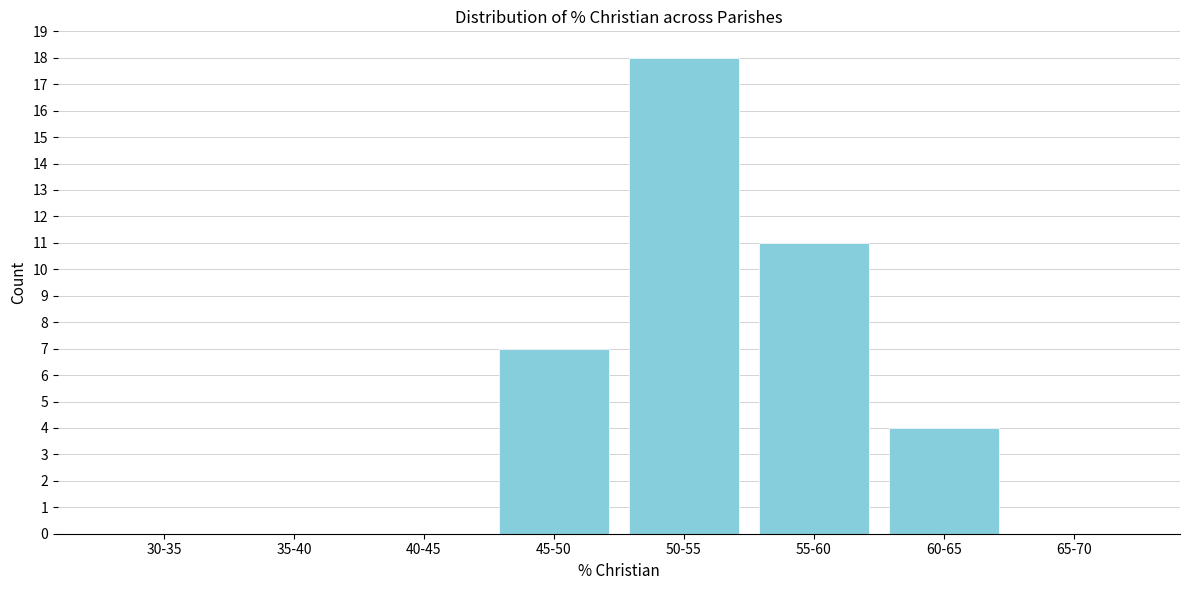

Reading right to left, list all the values displayed in this chart.

65-70=0	60-65=4	55-60=11	50-55=18	45-50=7	40-45=0	35-40=0	30-35=0